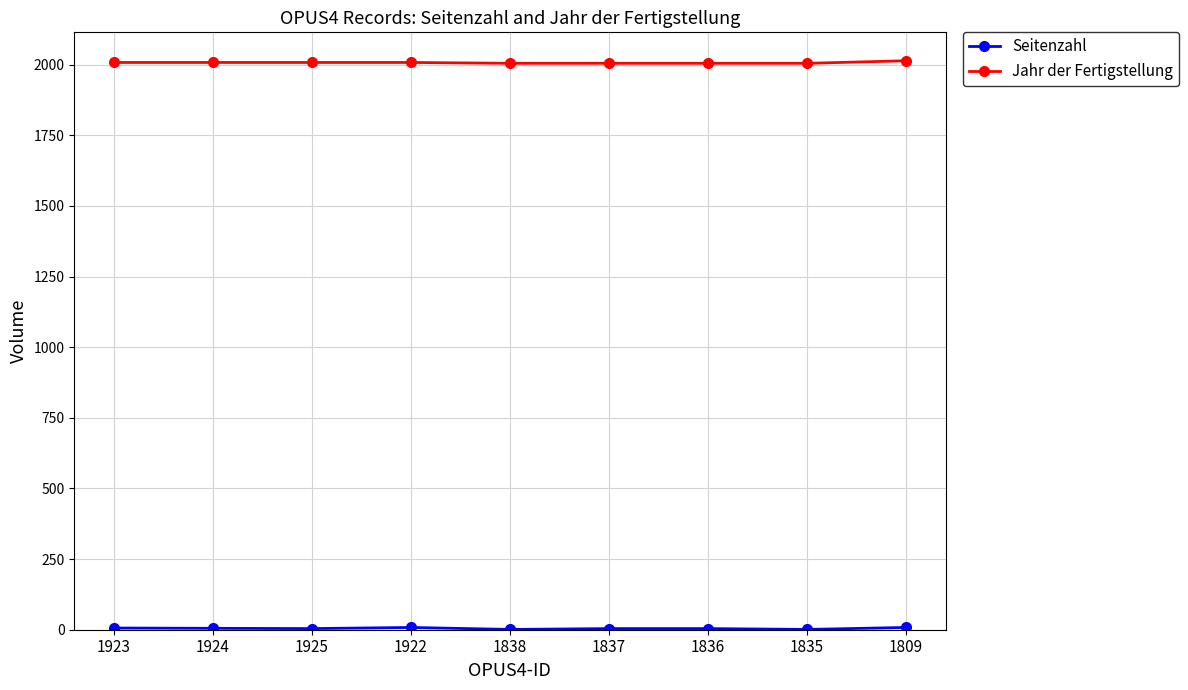

Is it true that Jahr der Fertigstellung equals 2014 at 1809?

True